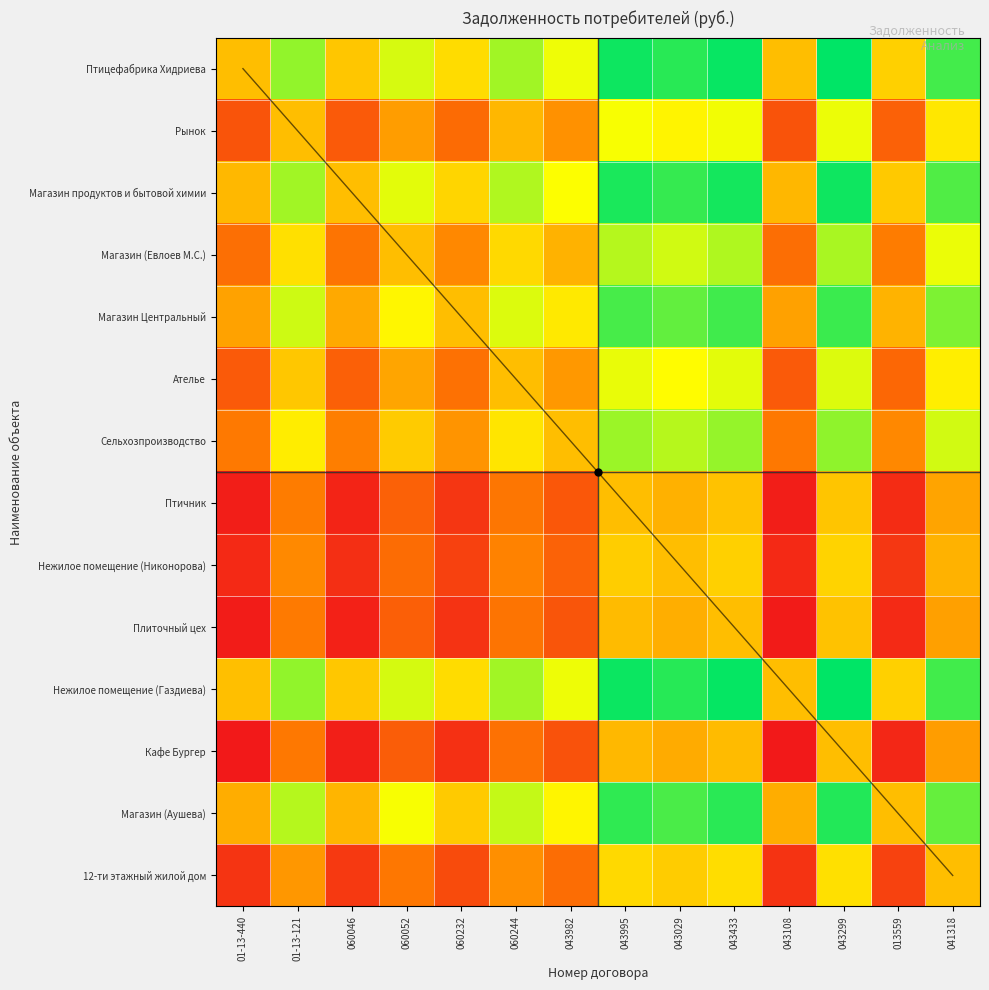

Between 013559 and 060052, which is larger?

060052